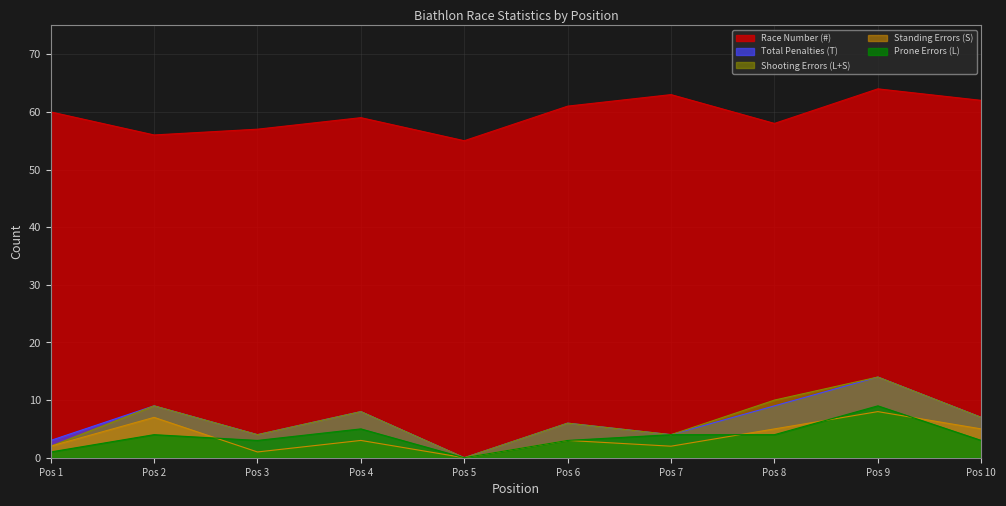

Reading right to left, extract all data points from this chart.

Total Penalties (T): 7	14	9	4	6	0	8	4	9	3
Shooting Errors (L+S): 7	14	10	4	6	0	8	4	9	2
Standing Errors (S): 5	8	5	2	3	0	3	1	7	2
Prone Errors (L): 3	9	4	4	3	0	5	3	4	1
Race Number (#): 62	64	58	63	61	55	59	57	56	60